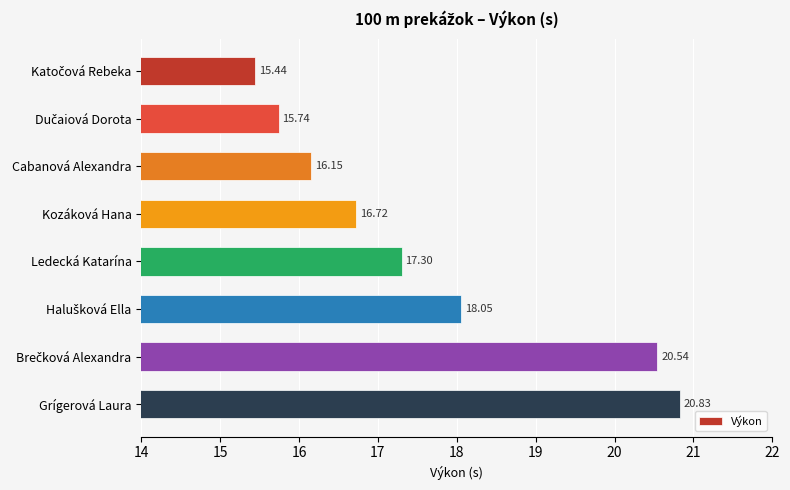

What is the greatest value displayed?

20.8